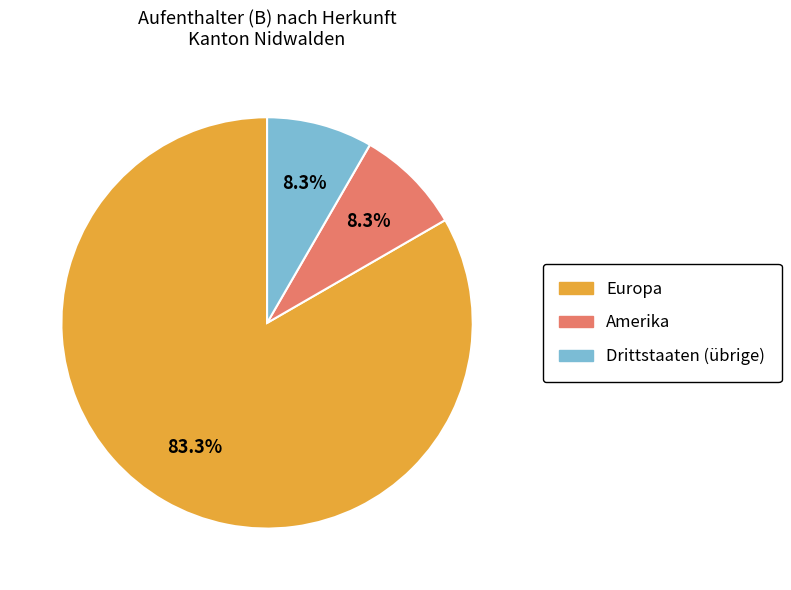

Does any single category account for the majority?

Yes